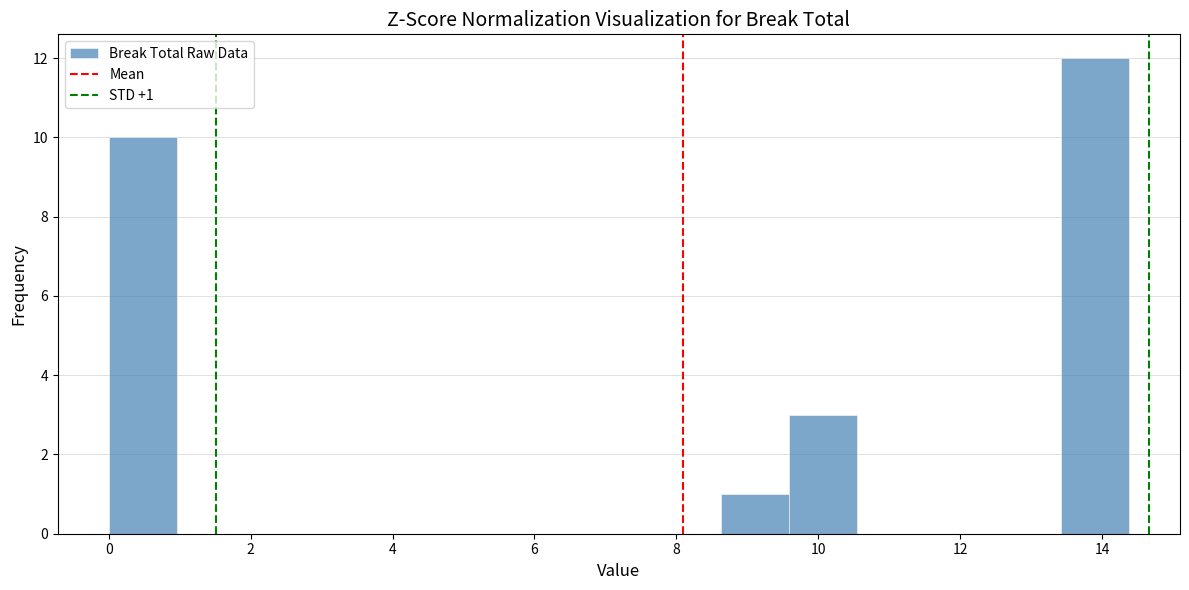

Over which range of the x-axis is the bar tallest?

13.4 to 14.4